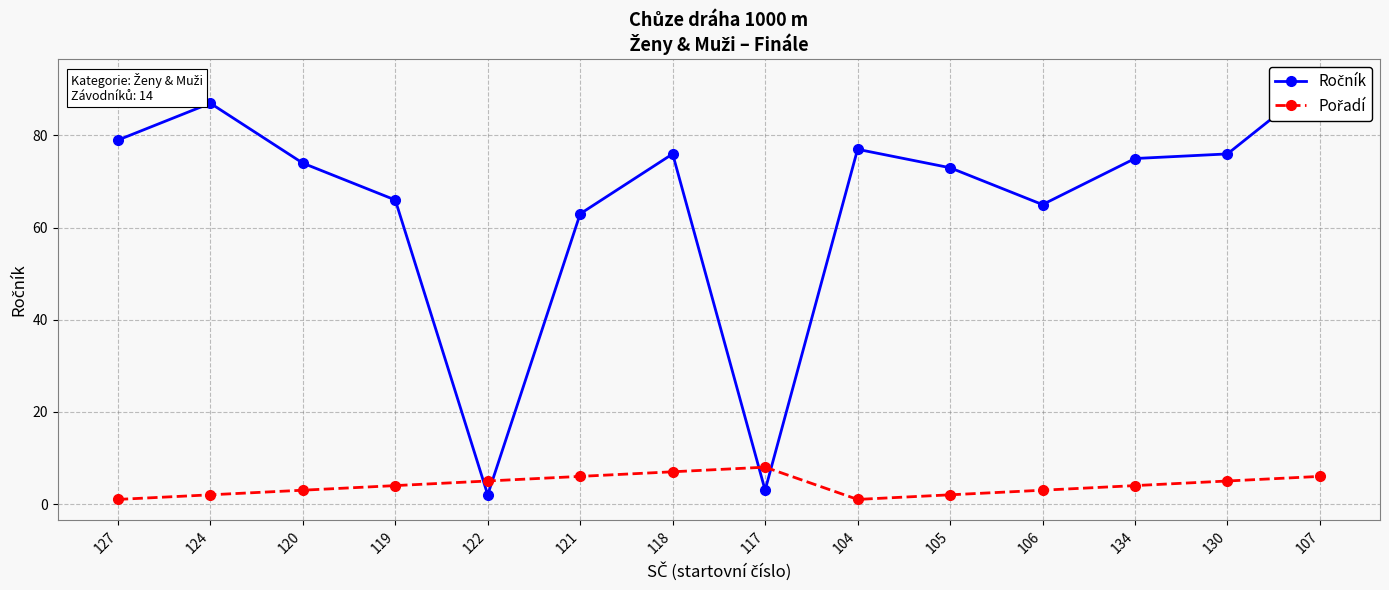

List the labels in order of Ročník value, largest first.

107, 124, 127, 104, 118, 130, 134, 120, 105, 119, 106, 121, 117, 122